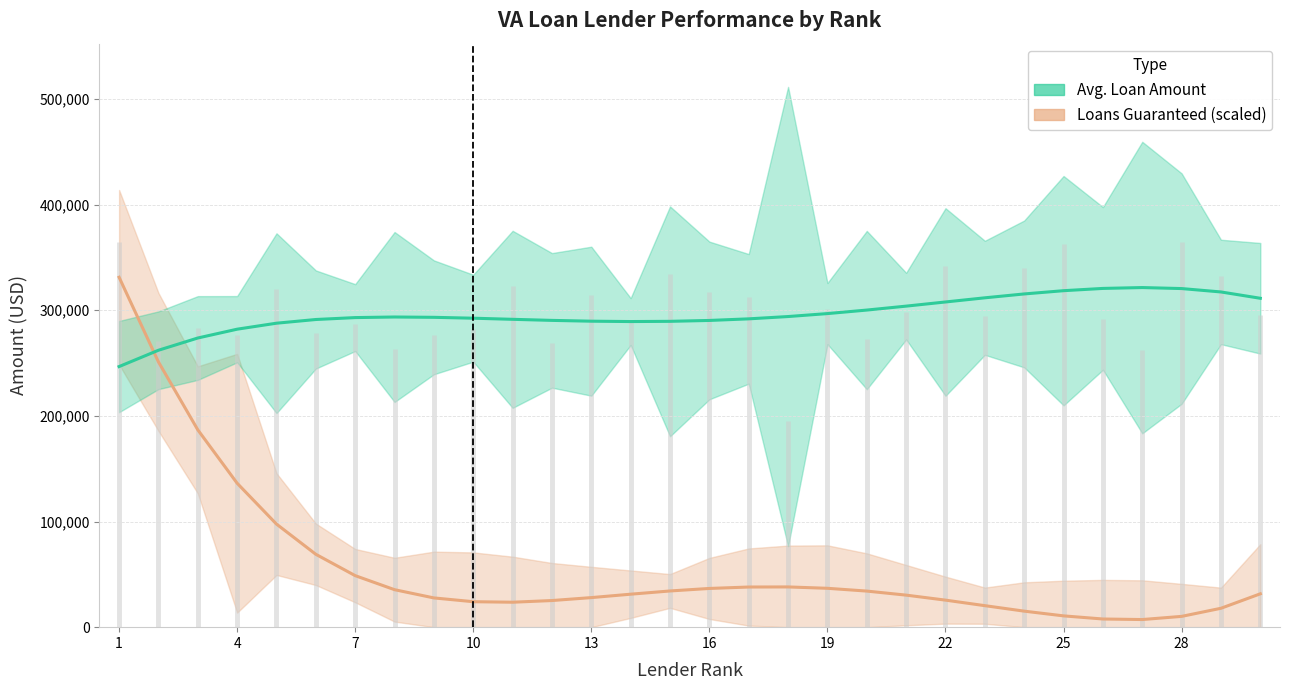

What are all the series names shown in the legend?

Loans Guaranteed (scaled), Avg. Loan Amount